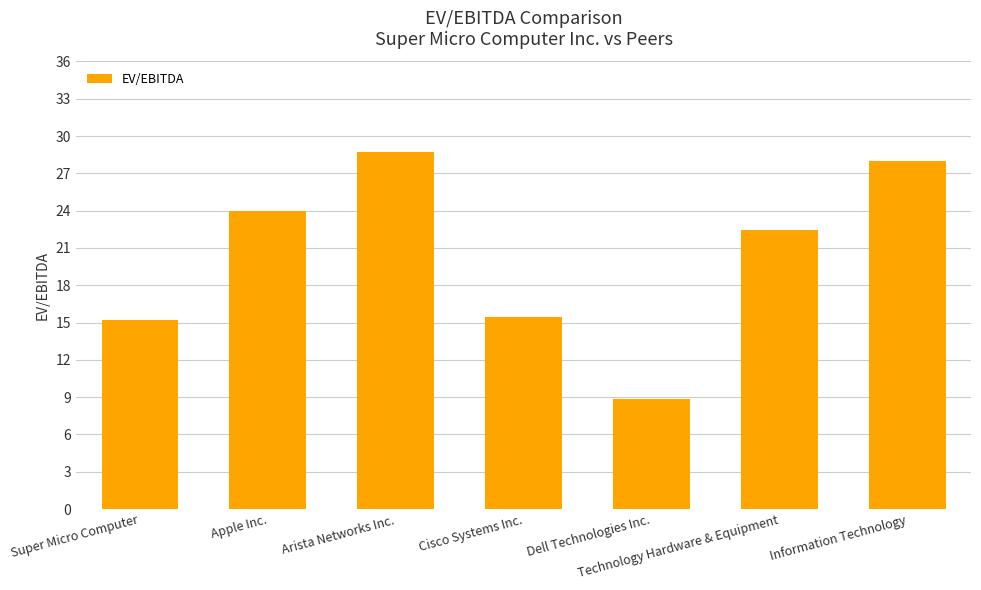

Approximately how many times larger is the value at Super Micro Computer compared to Arista Networks Inc.?

0.5